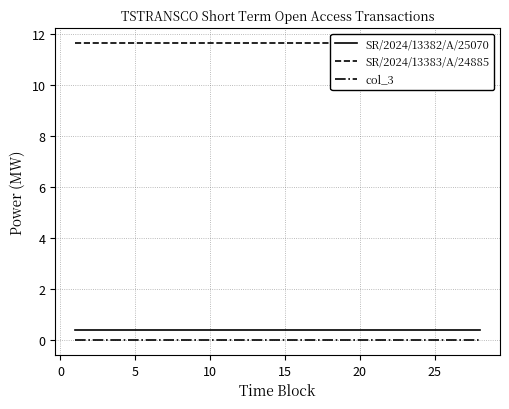

True or false: col_3 and SR/2024/13382/A/25070 cross at least once.

False